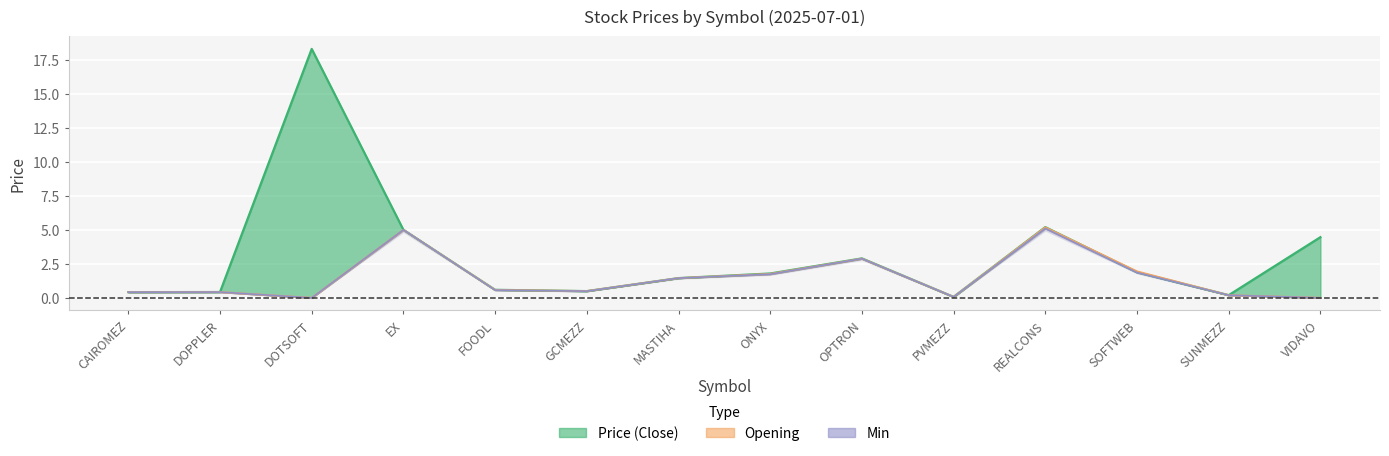

Which series has the largest total across all categories?

Price